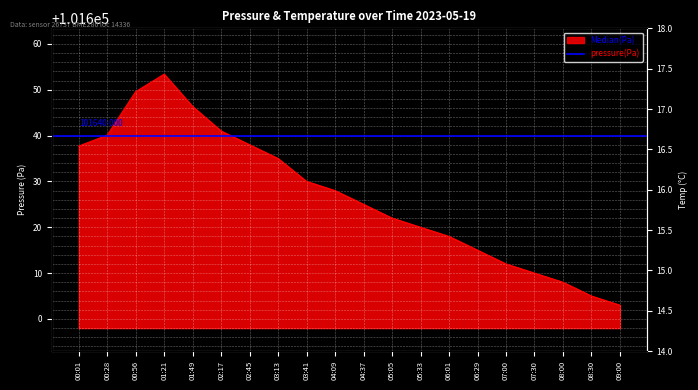

Is it true that pressure equals 101615.0 at 06:29?

True